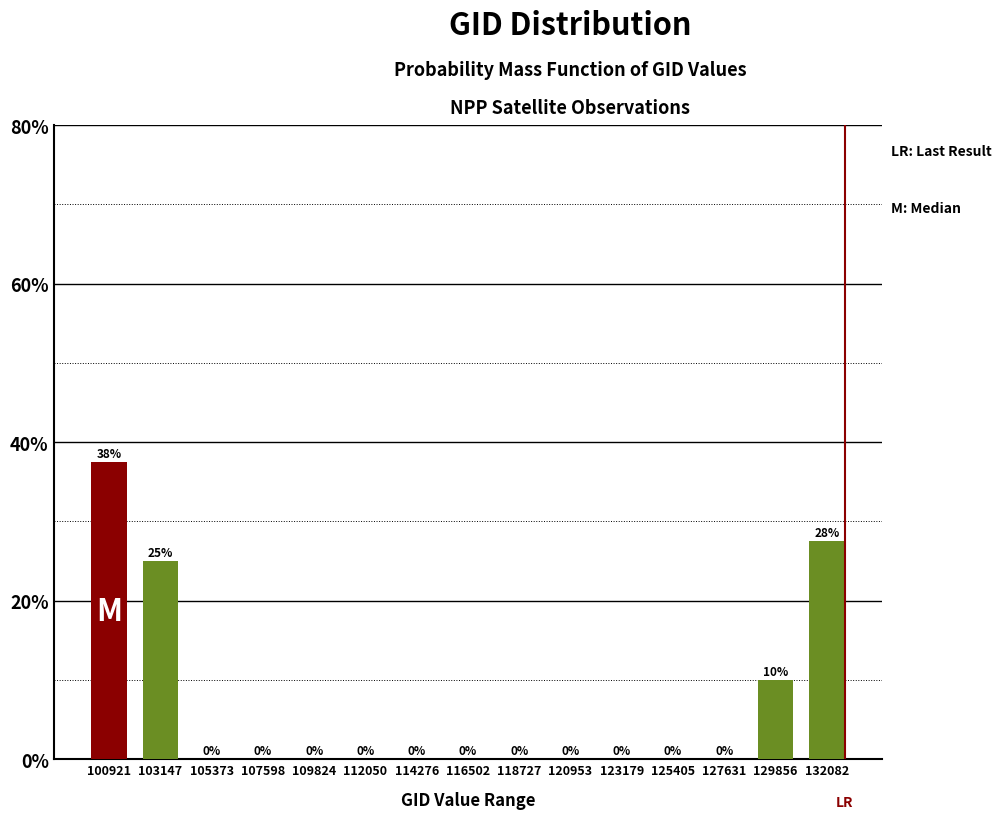

How many values are between 0 and 10?

12